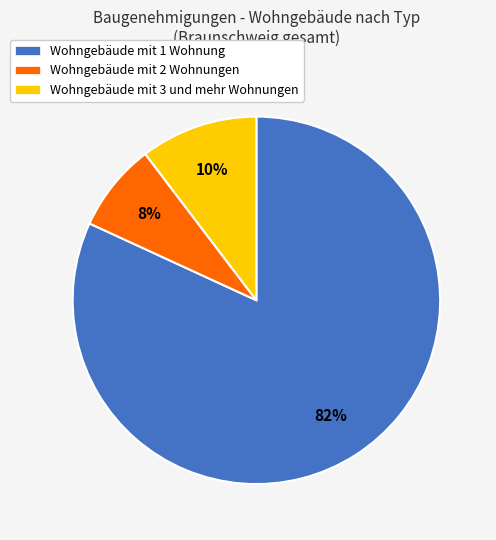

Rank the categories by value from lowest to highest.

Wohngebäude mit 2 Wohnungen, Wohngebäude mit 3 und mehr Wohnungen, Wohngebäude mit 1 Wohnung